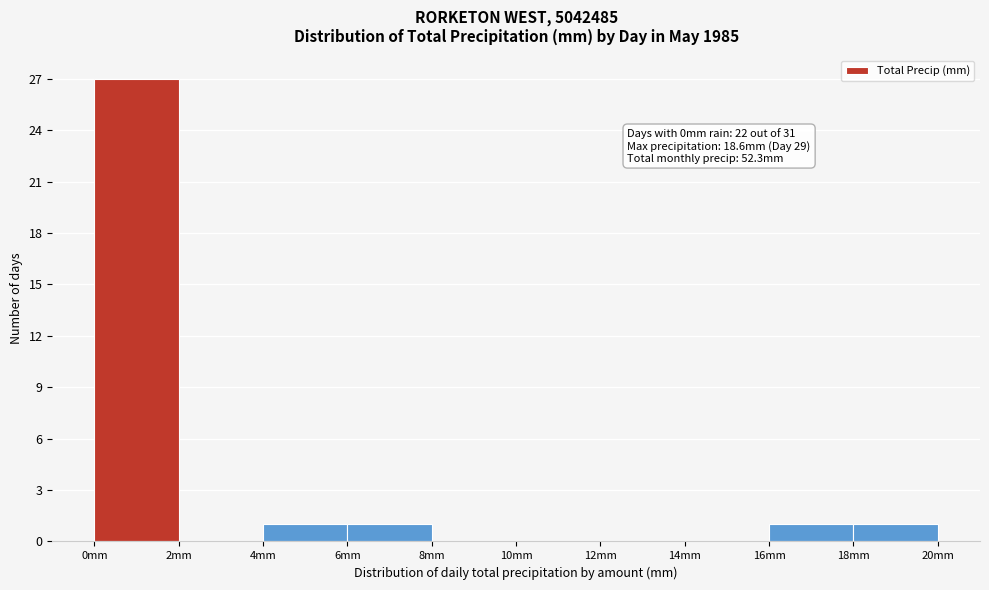

Over which range of the x-axis is the bar tallest?

0 to 2